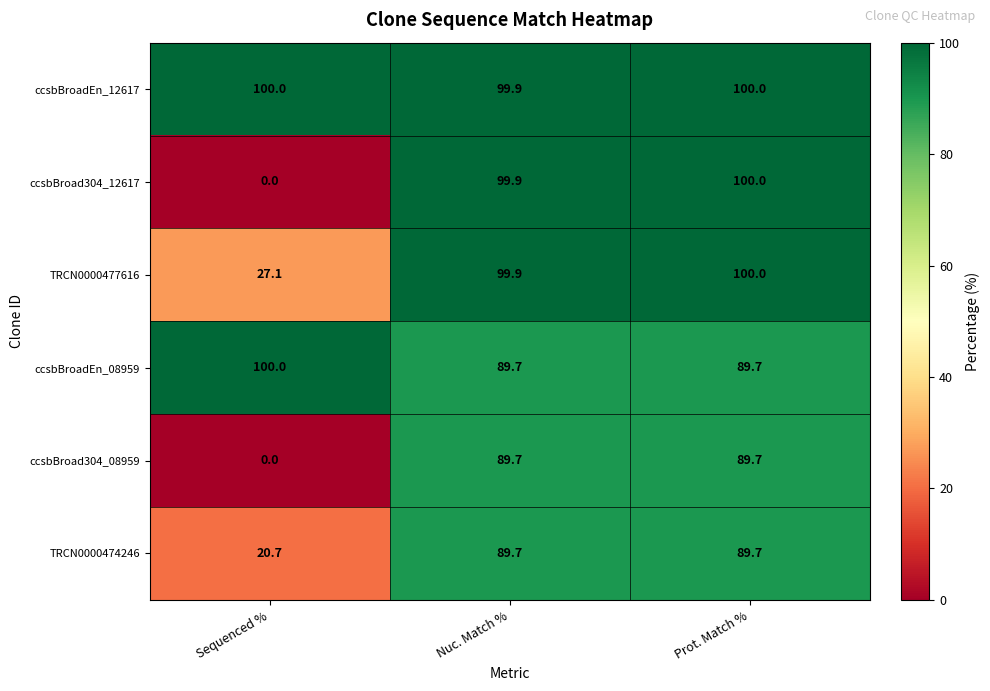

At which label does ccsbBroad304_12617 reach its minimum?

Sequenced %